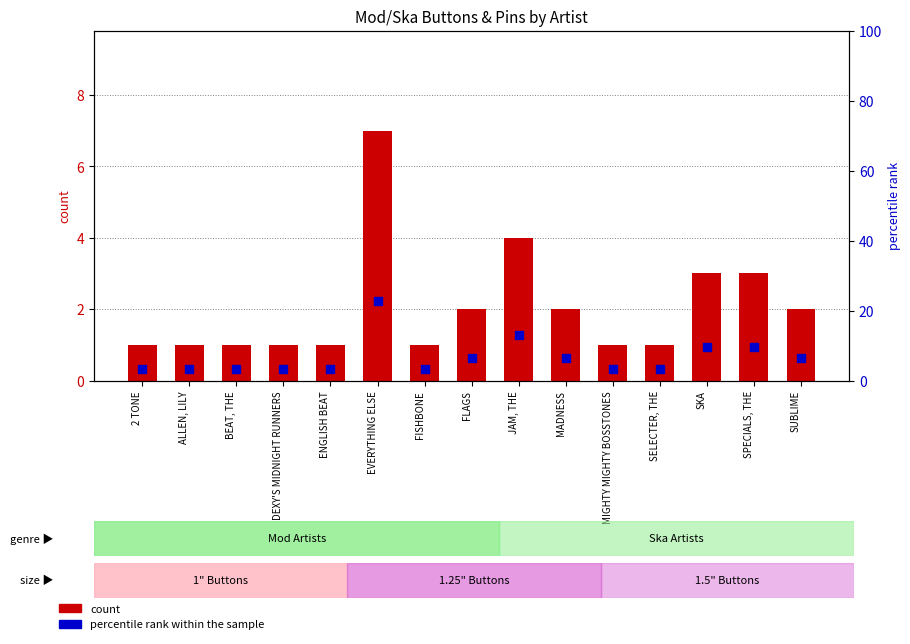

Which series has the largest total across all categories?

percentile rank within sample